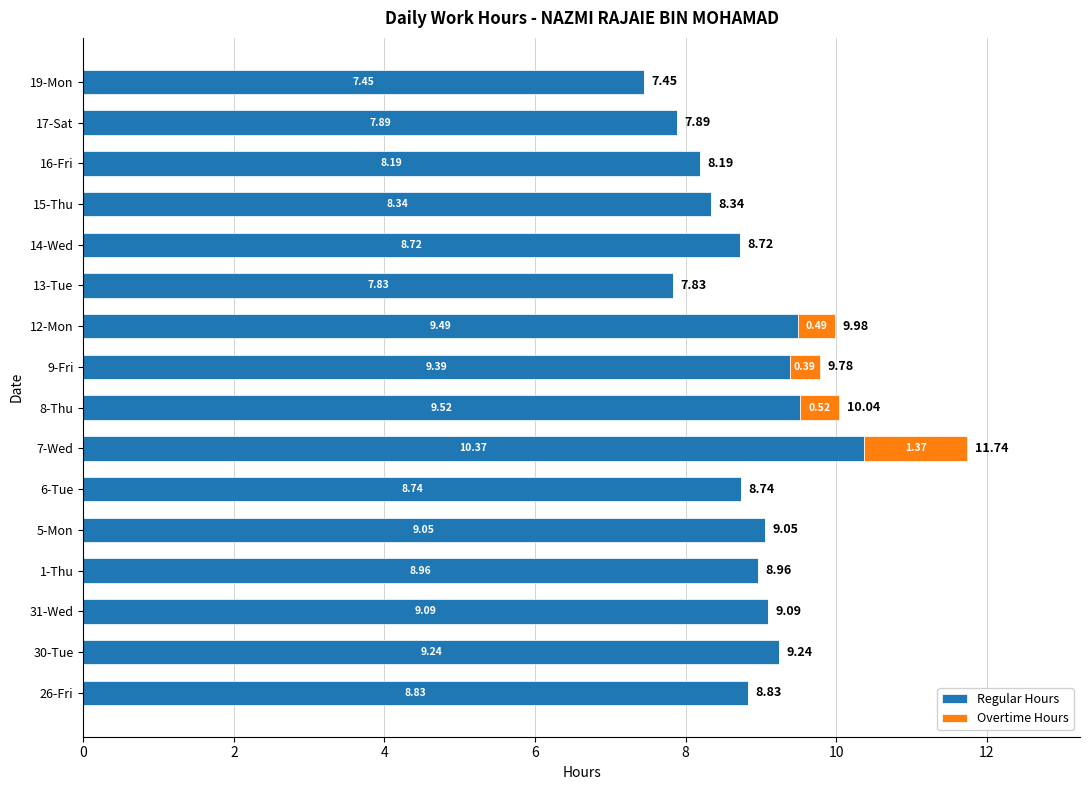

What is the sum of all Regular Hours values?

141.1